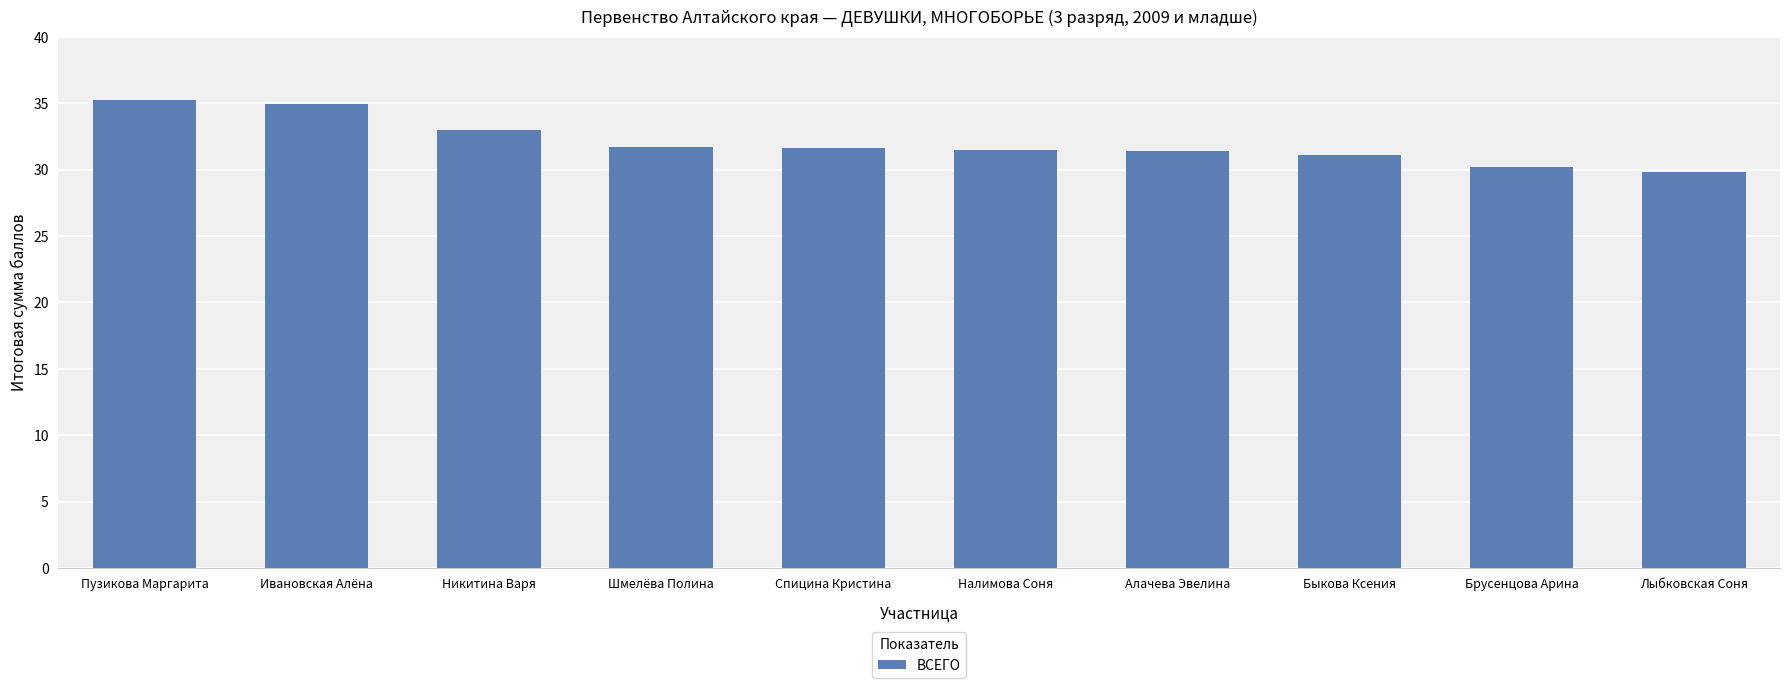

What is the label of the 5th bar from the right?

Налимова Соня